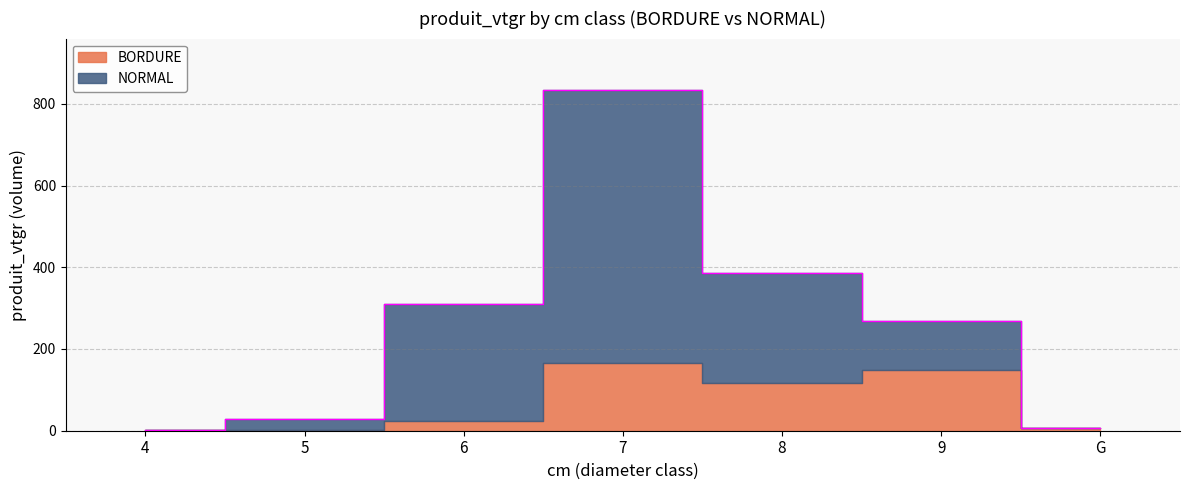

How many interior local peaks (higher than both neighbors) does the data have?

1